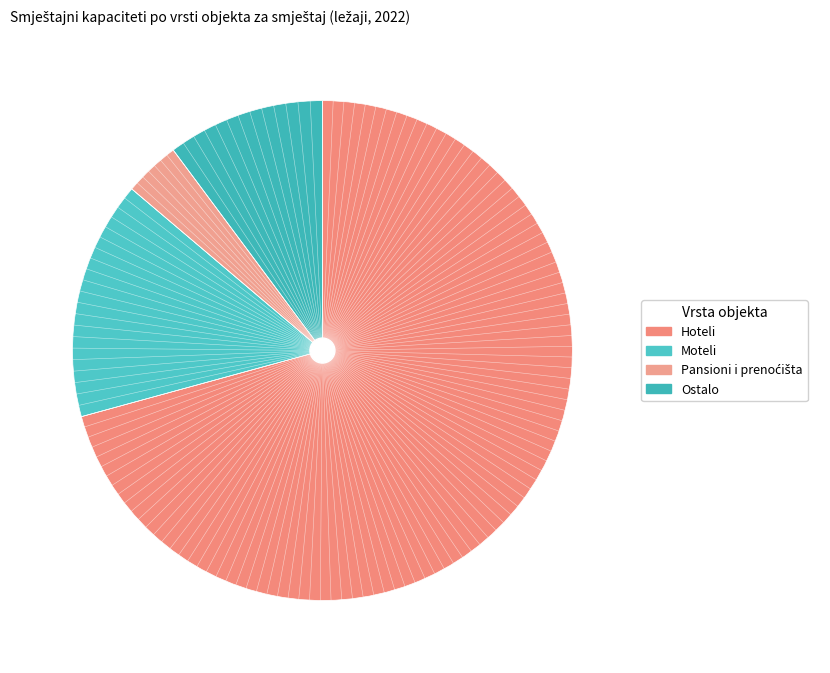

Count the number of slices in the pie.

4